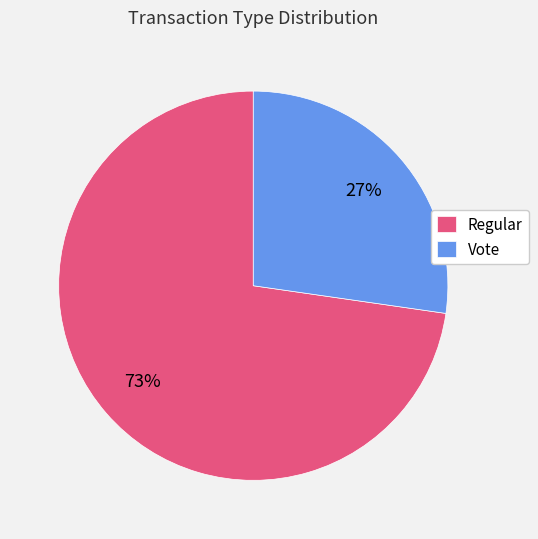

To the nearest percent, what is the average slice percentage?

50%